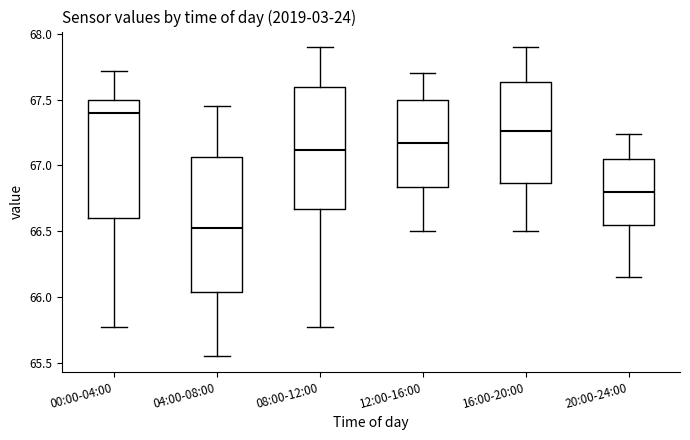

Comparing the boxes themselves (not the whiskers), which one is the tallest?

04:00-08:00